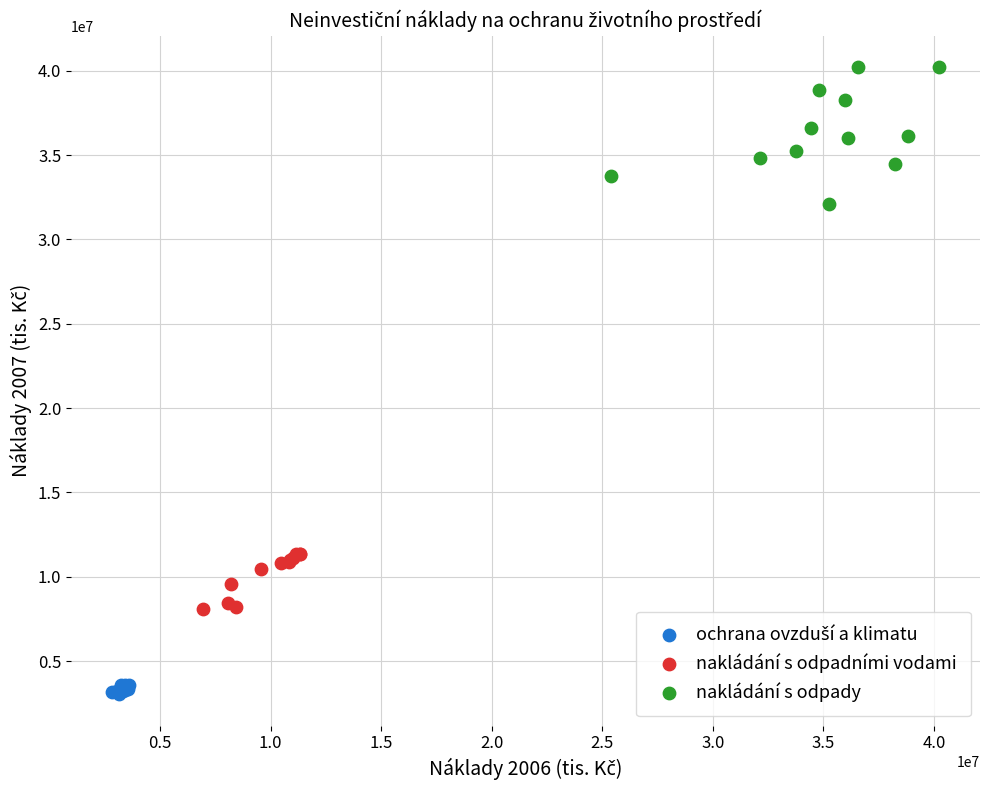

Which series has the widest spread of Y values?

nakládání s odpady